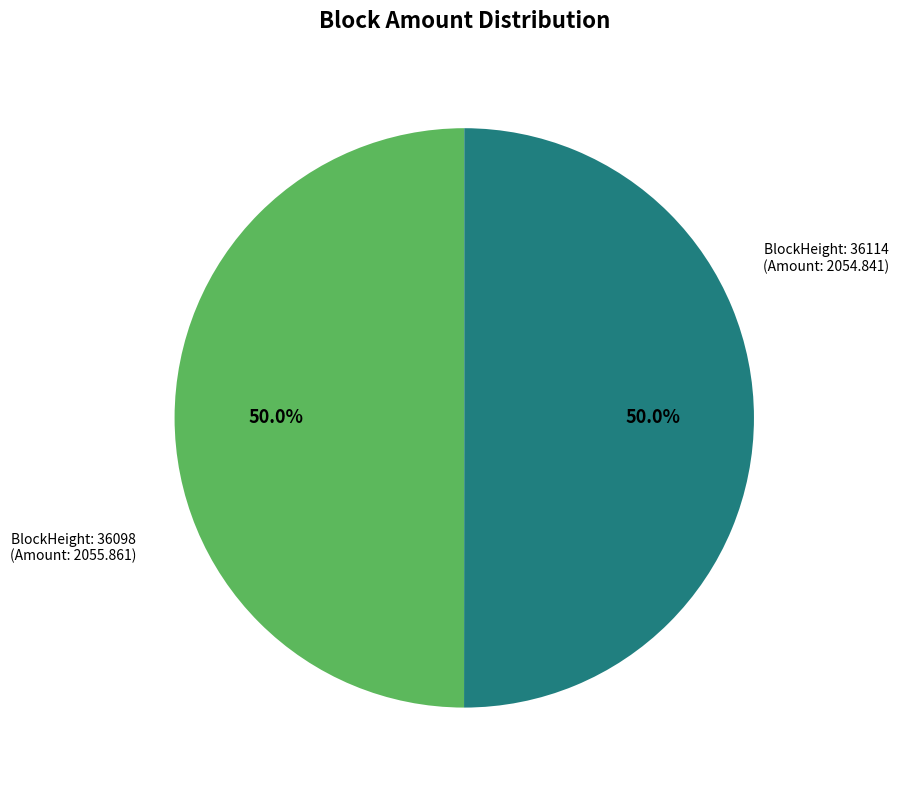

Count the number of slices in the pie.

2